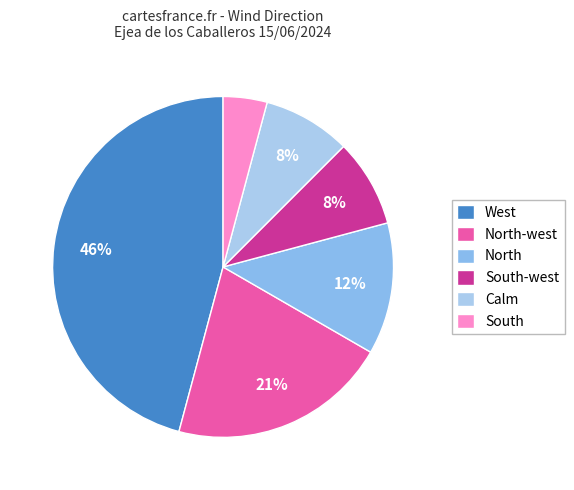

Does North-west account for over 50% of the chart?

No